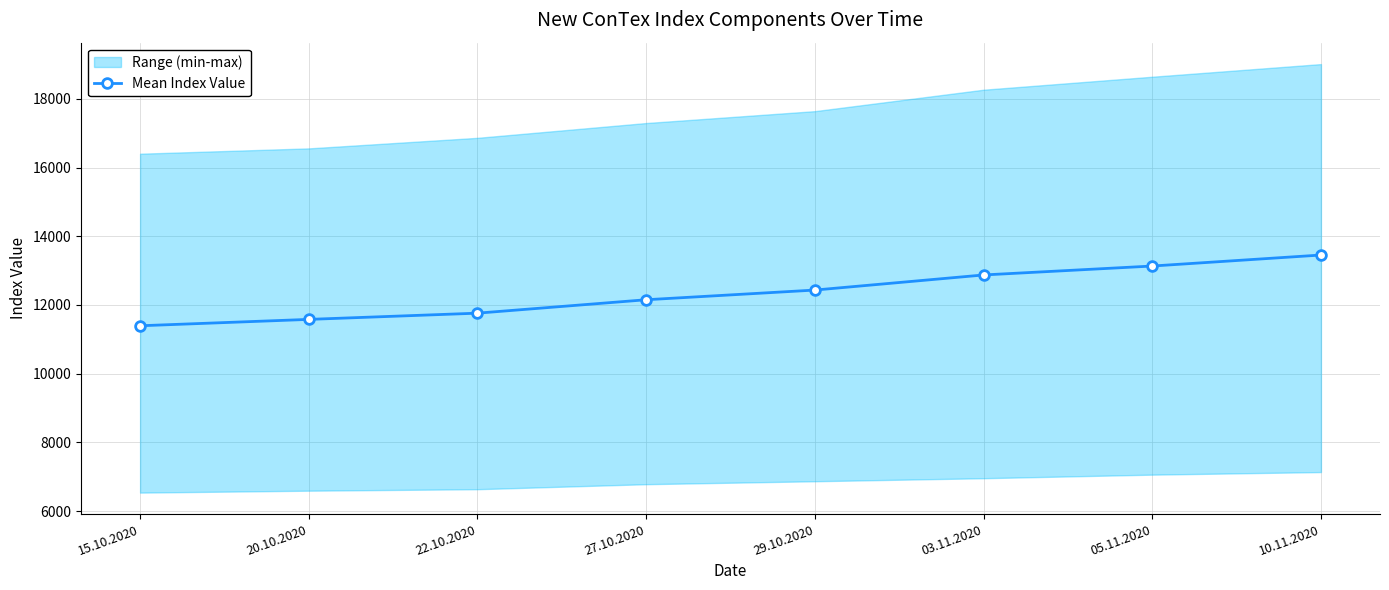

Reading left to right, transcribe all the data shown in this chart.

11395.3	11581.0	11762.3	12152.8	12434.8	12874.3	13134.3	13454.7